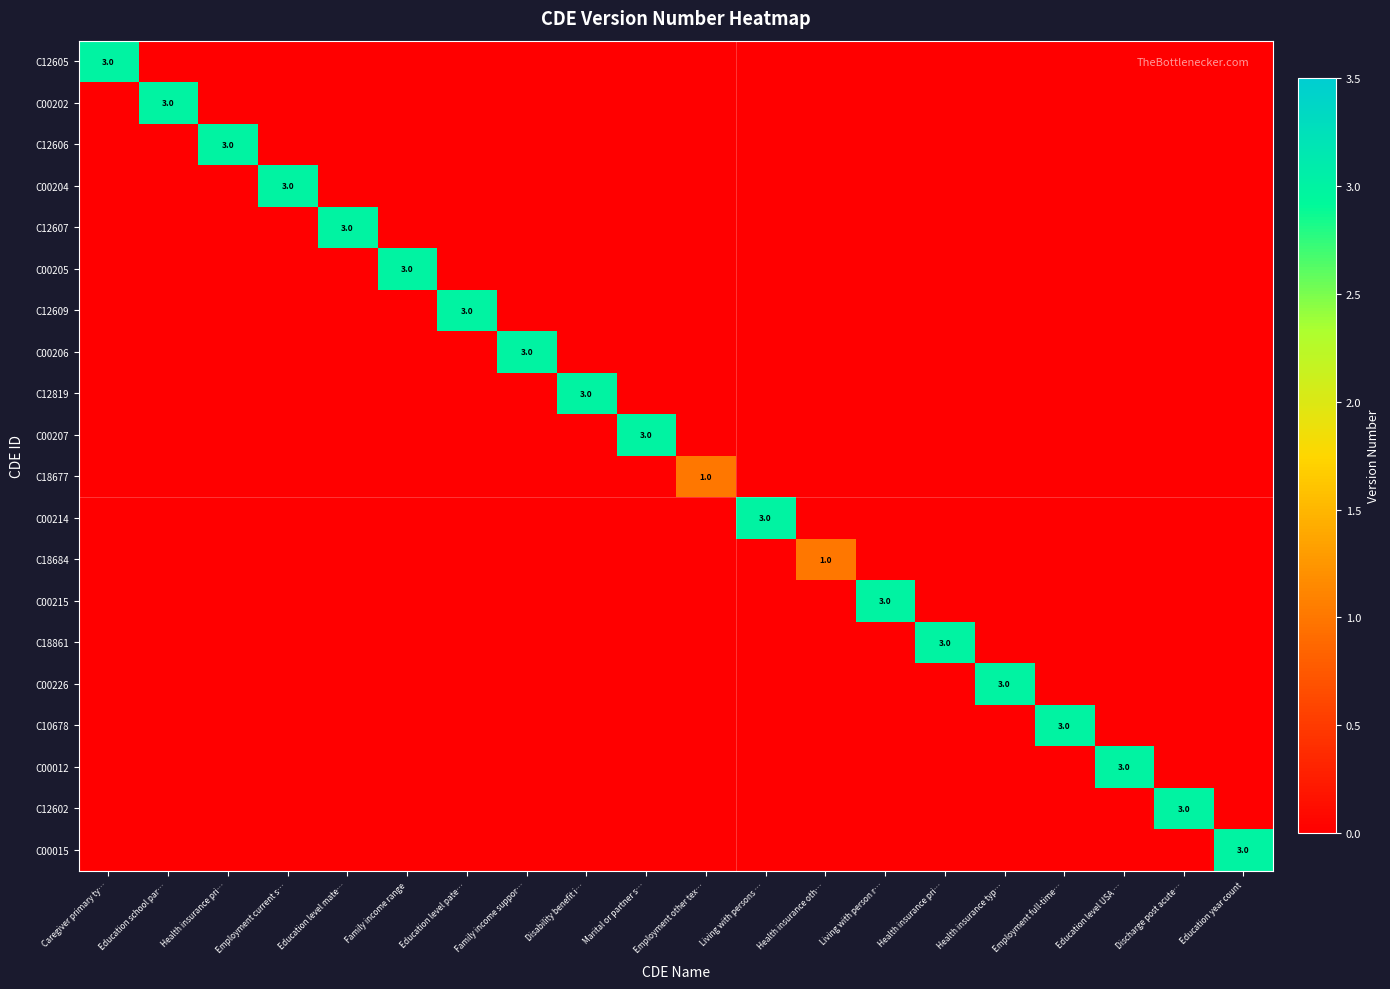

At Education school par…, list the series in order from largest to smallest.

C00202, C12605, C12606, C00204, C12607, C00205, C12609, C00206, C12819, C00207, C18677, C00214, C18684, C00215, C18861, C00226, C10678, C00012, C12602, C00015